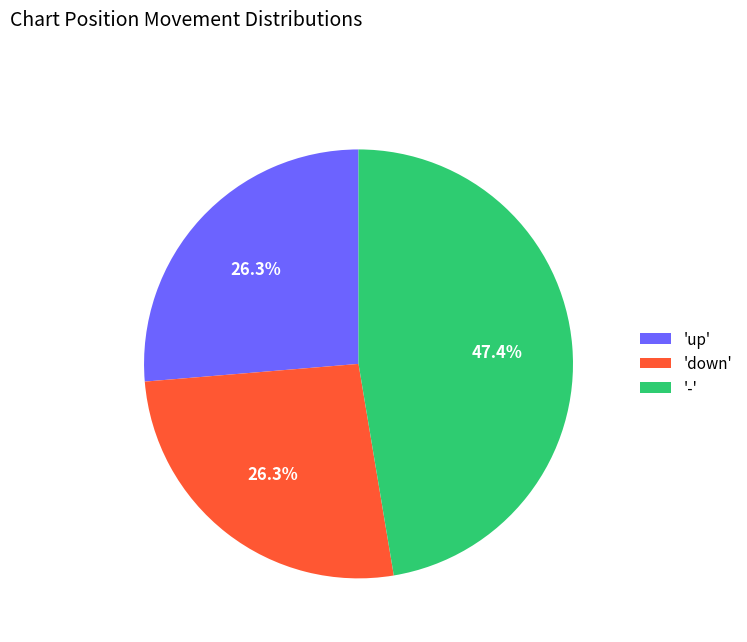

Does any single category account for the majority?

No